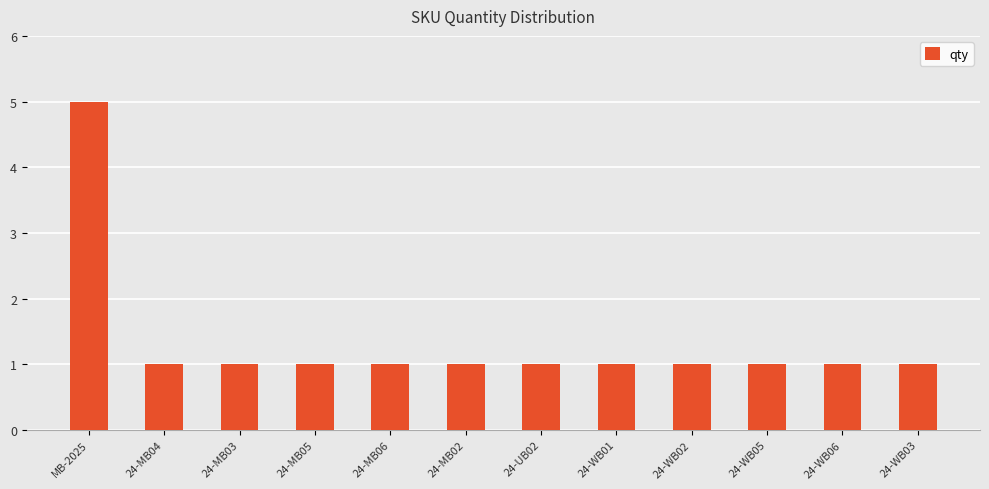

Reading left to right, extract all data points from this chart.

MB-2025=5	24-MB04=1	24-MB03=1	24-MB05=1	24-MB06=1	24-MB02=1	24-UB02=1	24-WB01=1	24-WB02=1	24-WB05=1	24-WB06=1	24-WB03=1